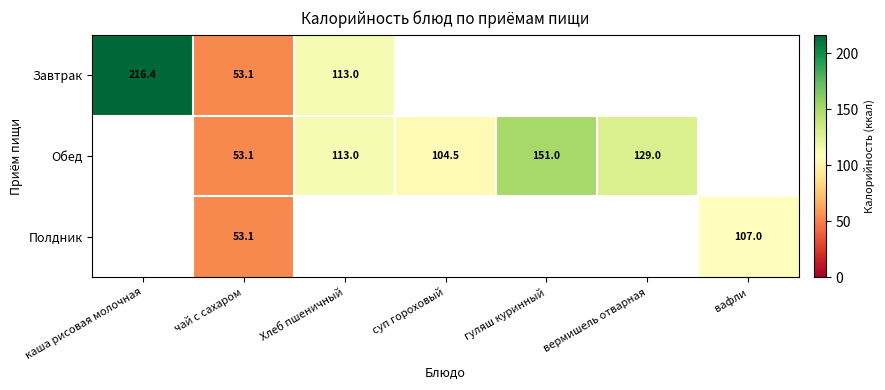

The value of Завтрак at каша рисовая молочная is 382.9. True or false?

False